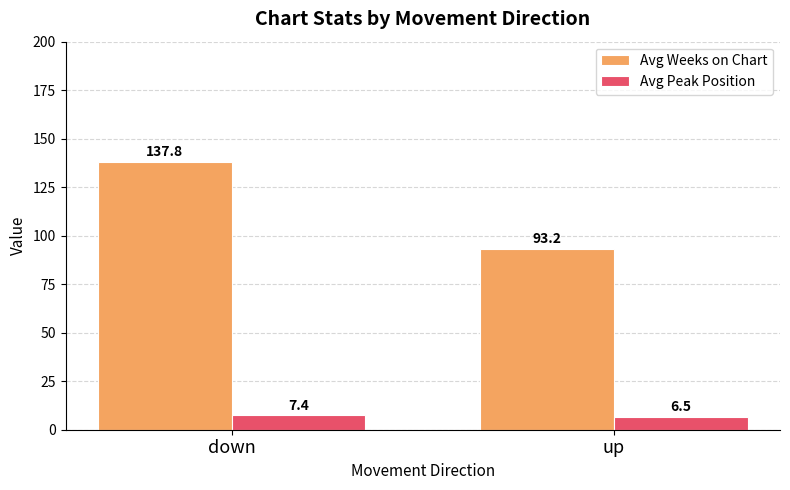

What are all the series names shown in the legend?

Avg Weeks on Chart, Avg Peak Position